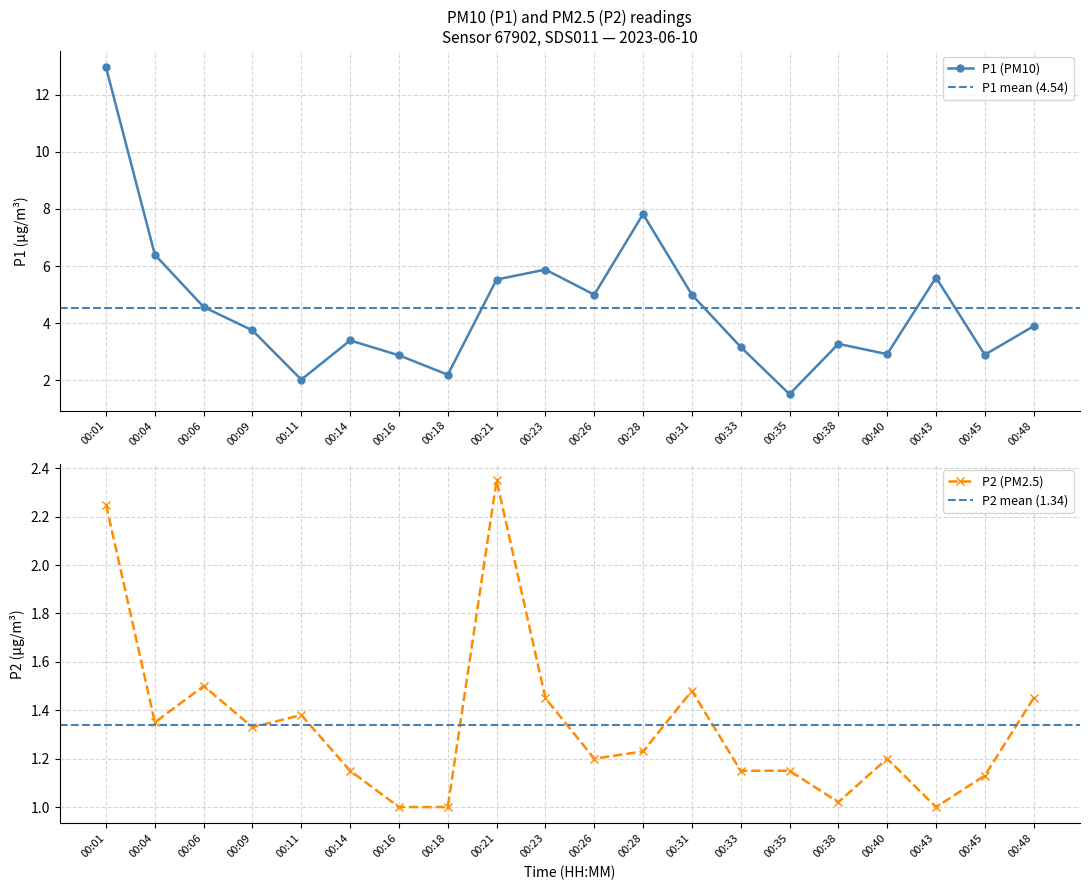

What is the value of the P2 point at the 2nd from the left?

1.4